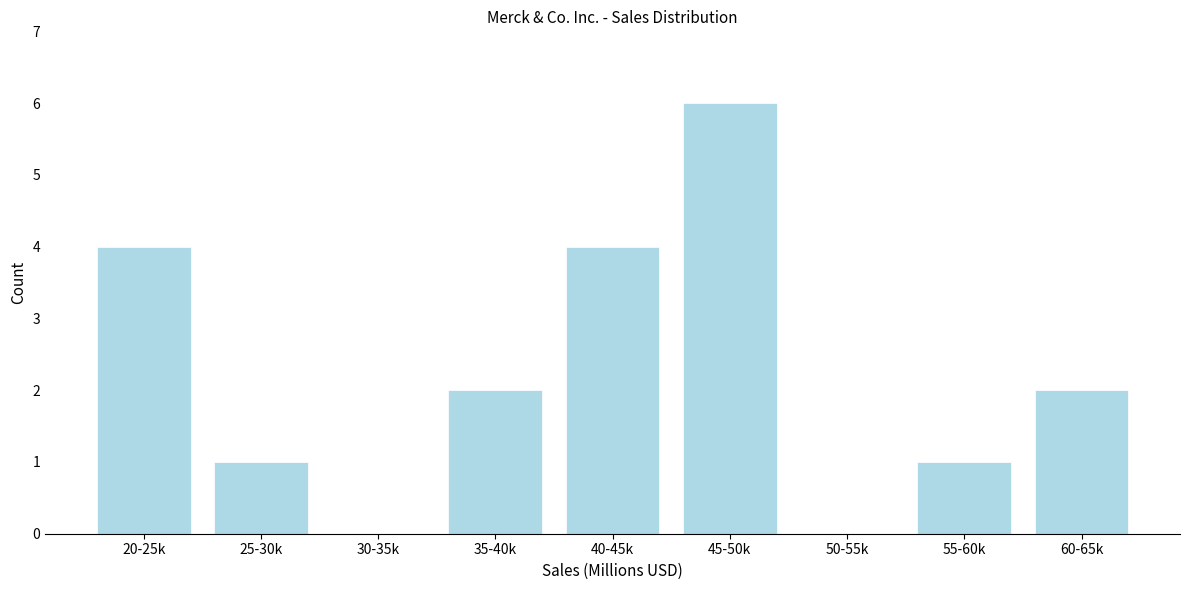

Reading left to right, list all the values displayed in this chart.

20-25k=4	25-30k=1	30-35k=0	35-40k=2	40-45k=4	45-50k=6	50-55k=0	55-60k=1	60-65k=2